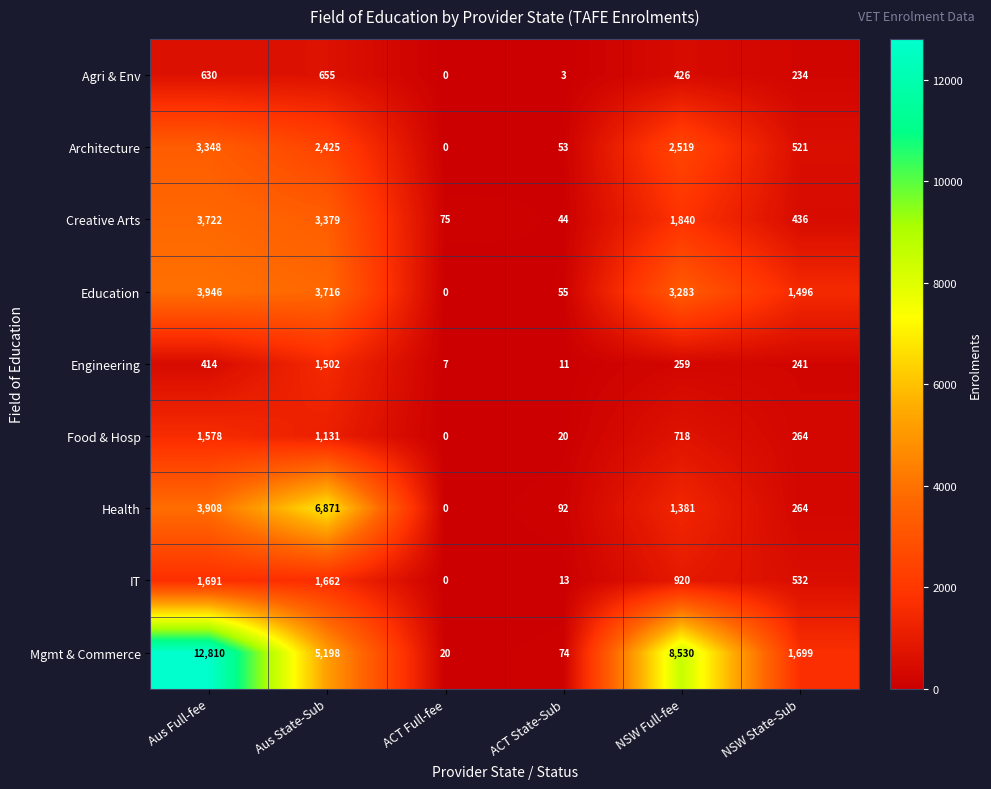

At Aus Full-fee, list the series in order from smallest to largest.

Engineering, Agri & Env, Food & Hosp, IT, Architecture, Creative Arts, Health, Education, Mgmt & Commerce